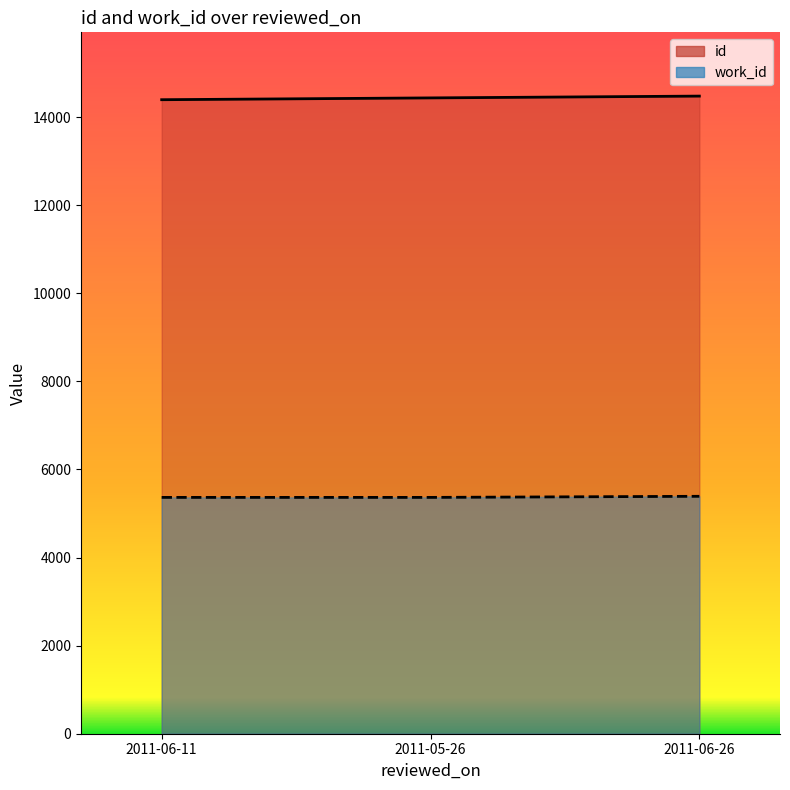

What is the approximate value of id at 2011-05-26, to the nearest 10?

14440